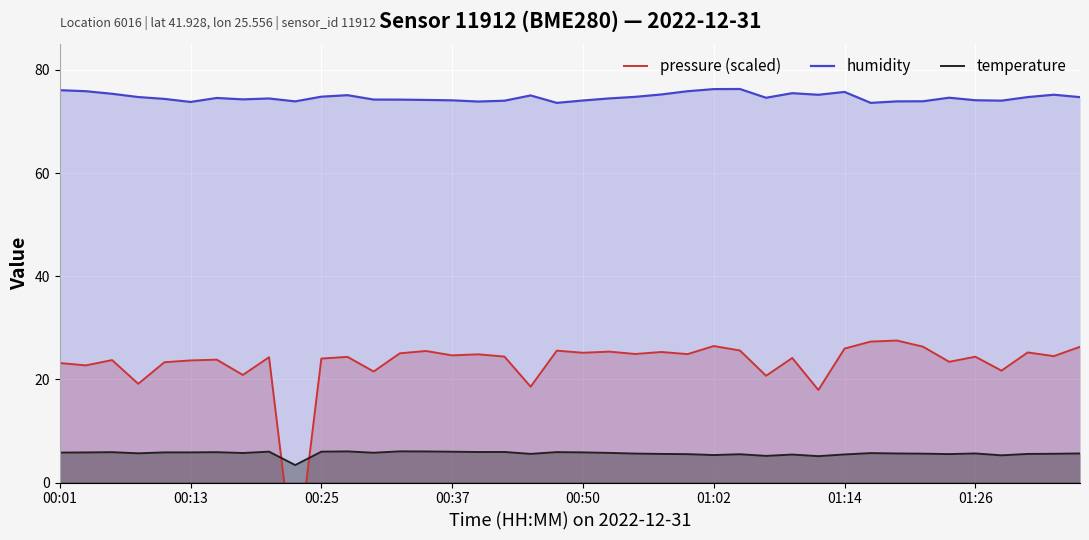

How many interior local peaks does the temperature series have?

11